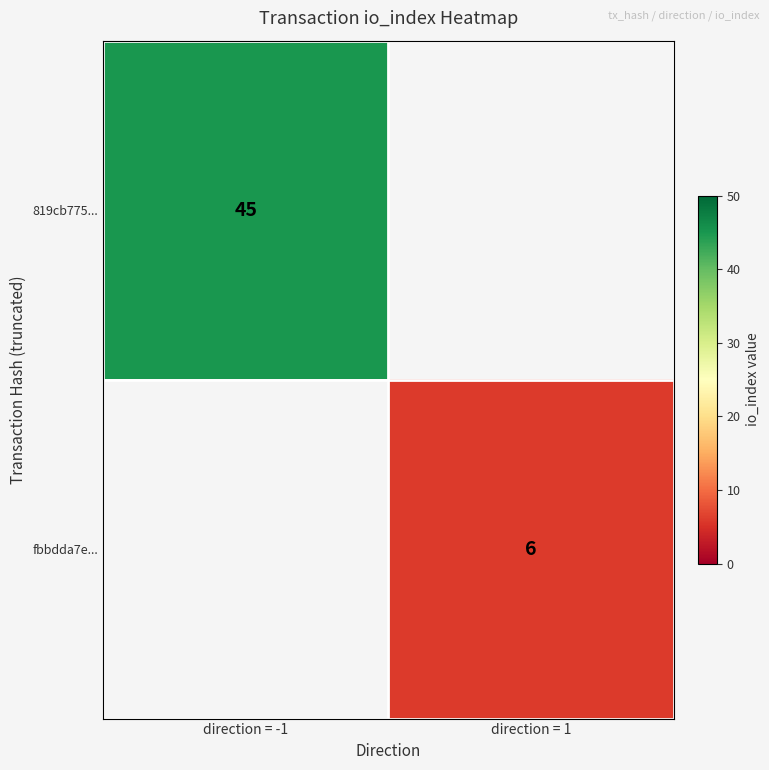

Which has a higher value, direction = 1 or direction = -1?

direction = -1